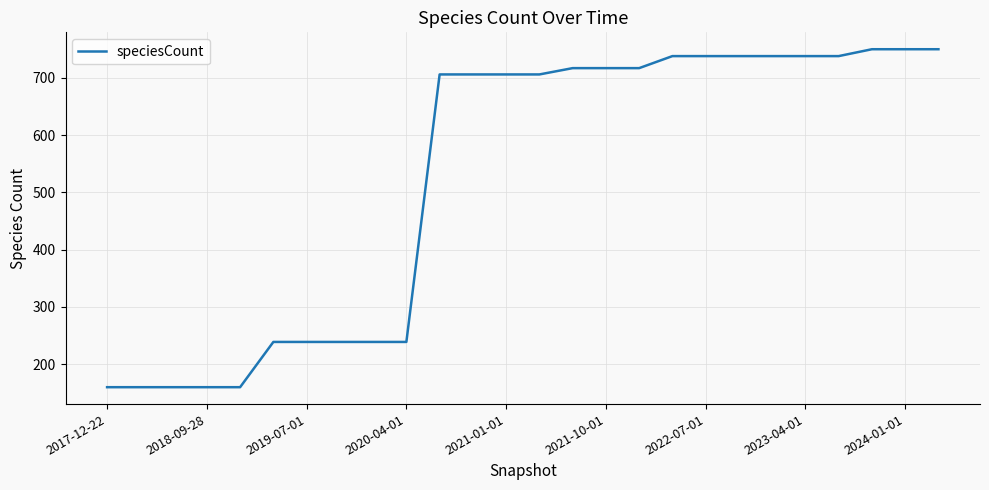

What is the difference between the maximum and minimum values?

590